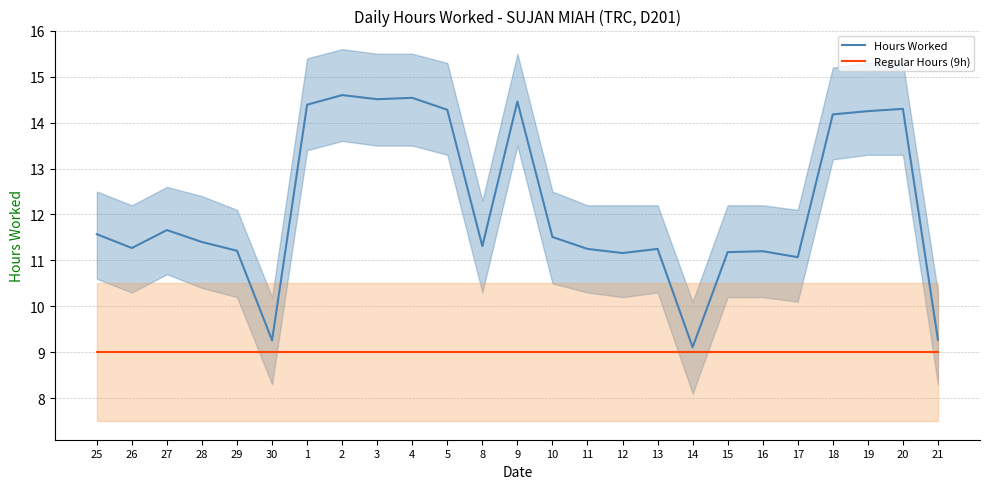

True or false: Regular Hours (9h) and Hours Worked intersect in this chart.

False